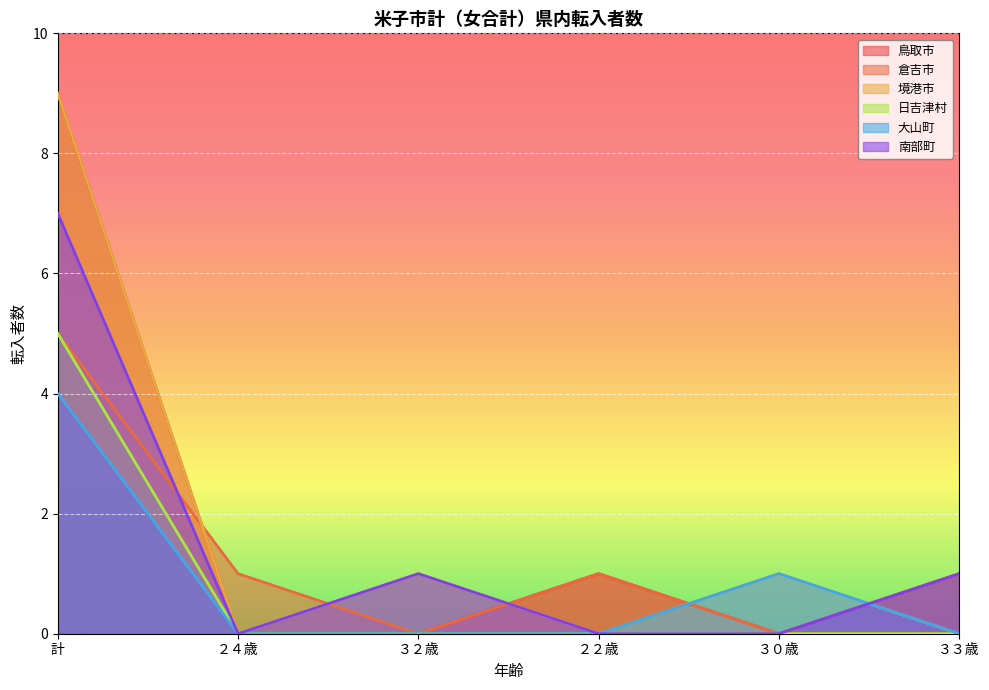

At which category is the sum across all series the highest?

計